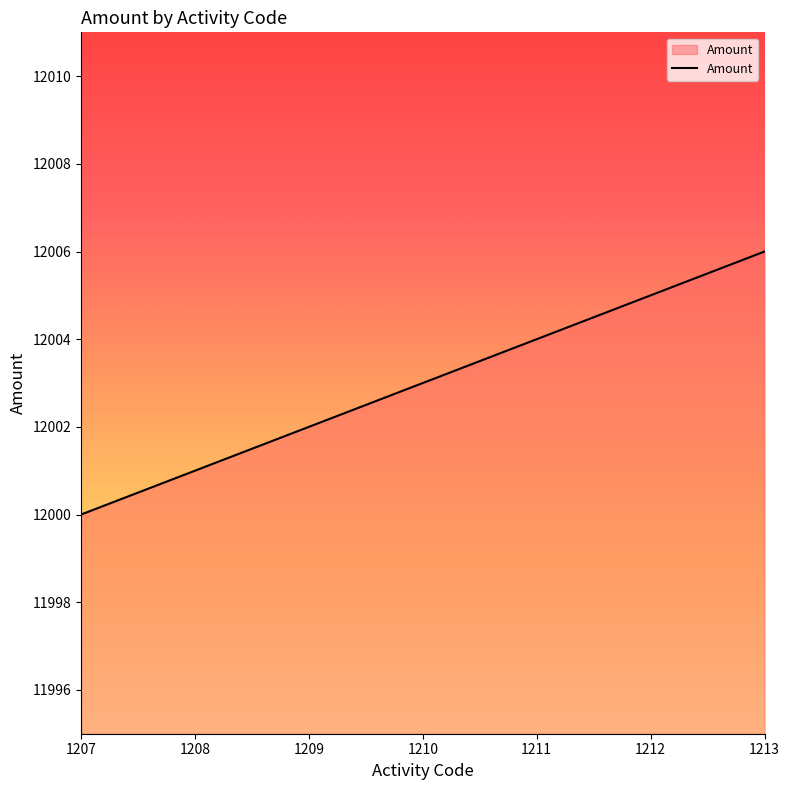

Which category has the highest value across all series?

1213